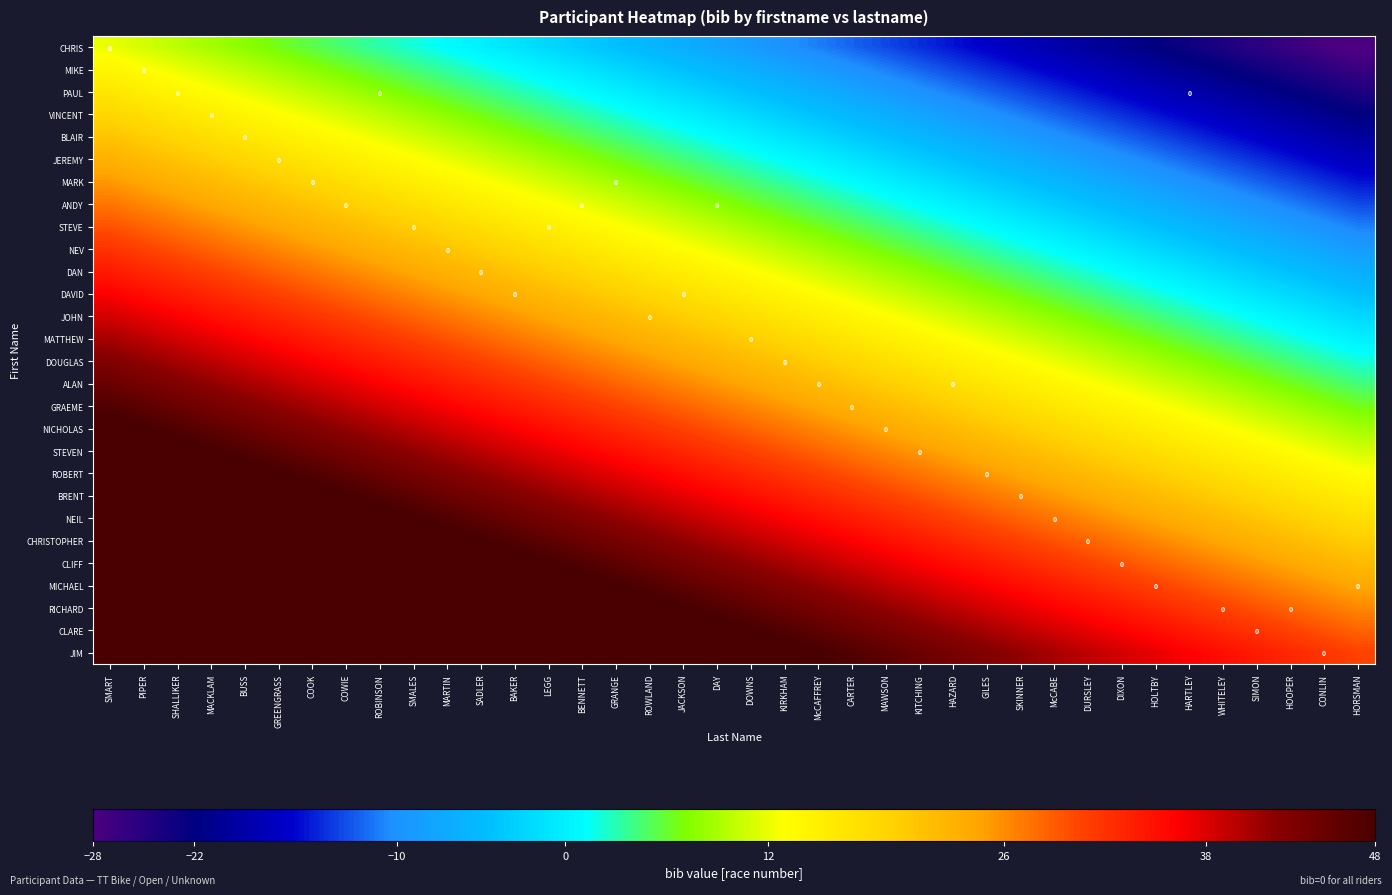

How many values in the NICHOLAS series exceed 29?

19